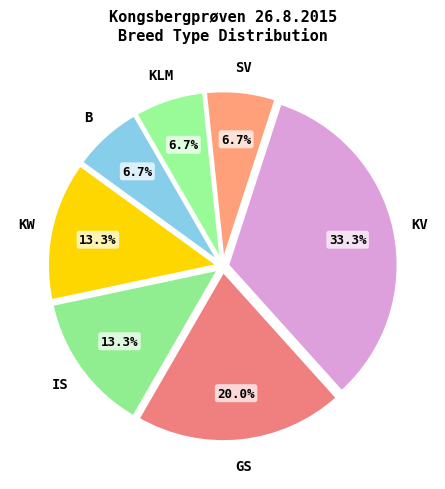

To the nearest percent, what portion does SV represent?

7%